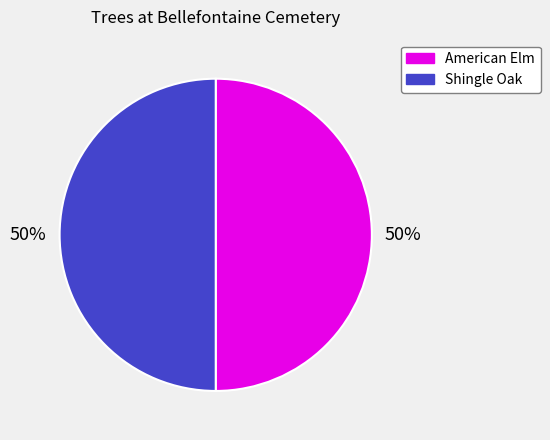

To the nearest percent, what is the combined percentage of American Elm and Shingle Oak?

100%